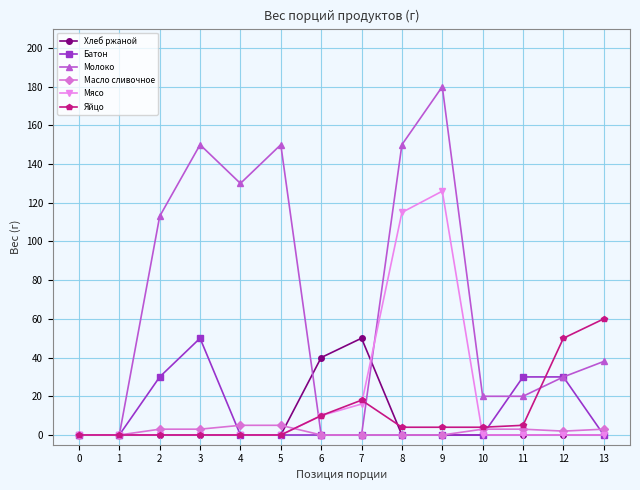

Which series has the widest spread of values?

Молоко